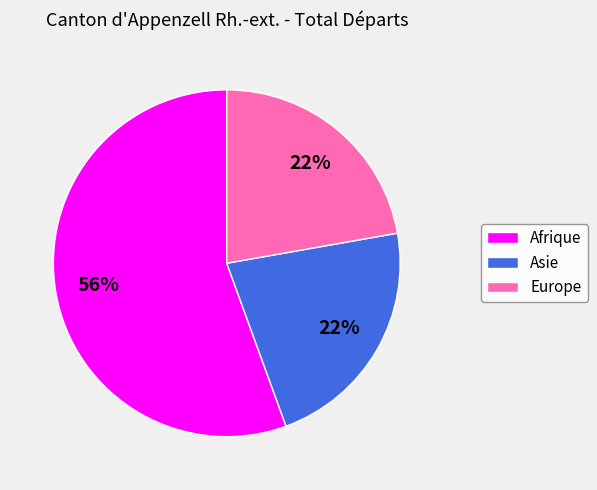

The Afrique slice represents 56% of the pie. True or false?

True